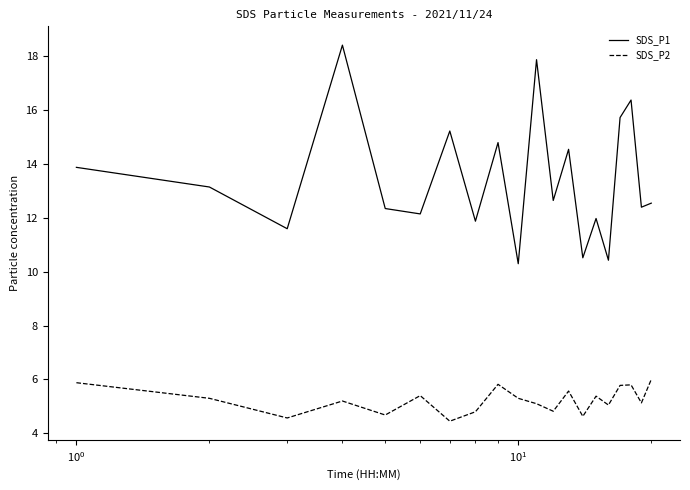

Which series has the largest range (max minus min)?

SDS_P1